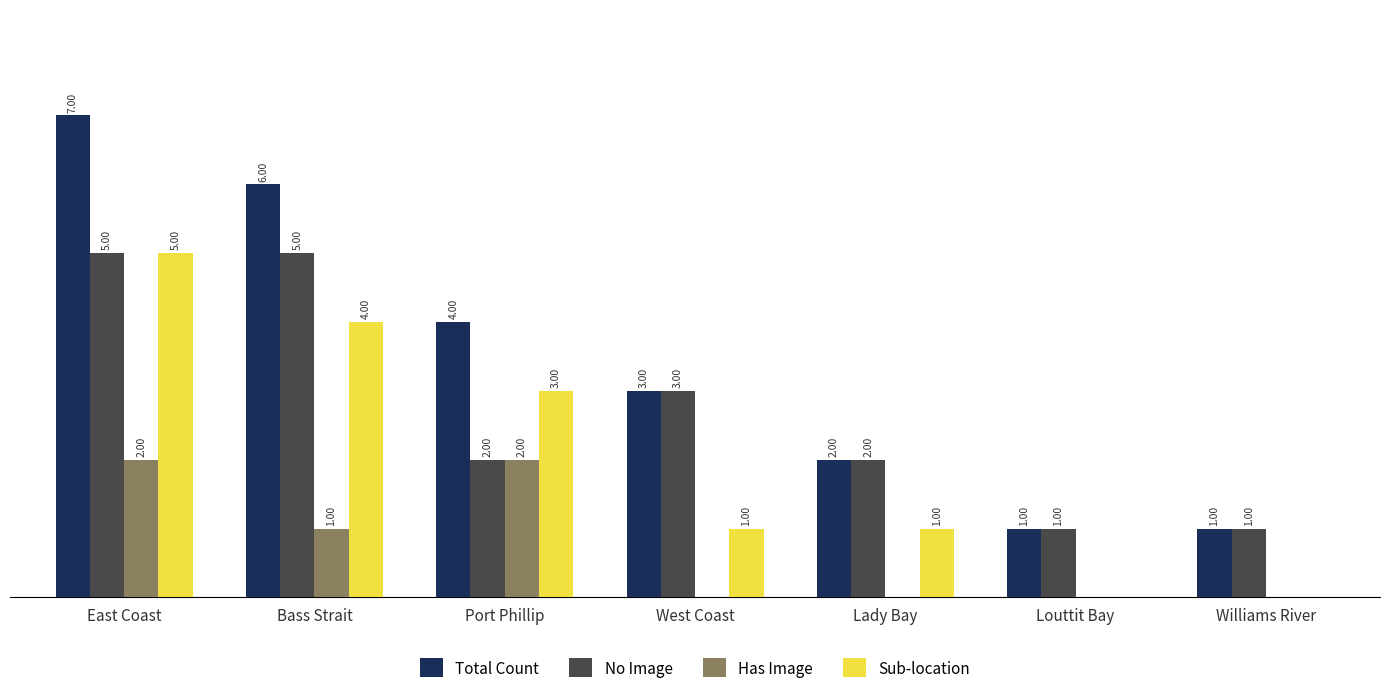

Which category has the highest value in the Sub-location series?

East Coast